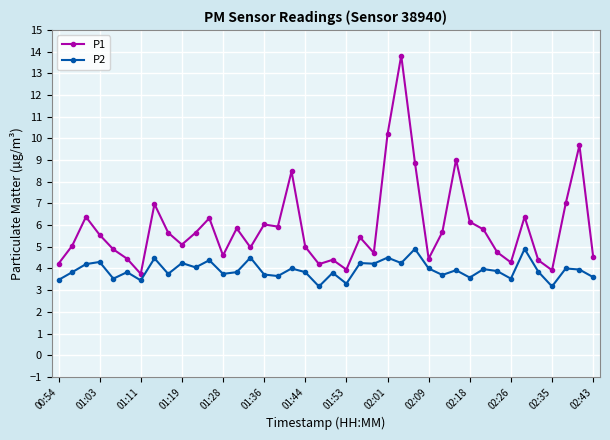

Does the chart have visible grid lines?

Yes